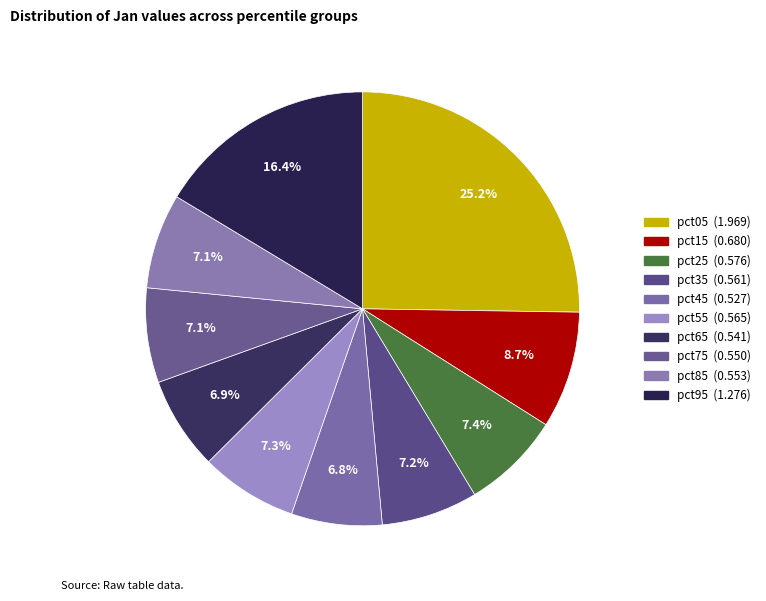

Rank the categories by value from highest to lowest.

pct05, pct95, pct15, pct25, pct55, pct35, pct85, pct75, pct65, pct45